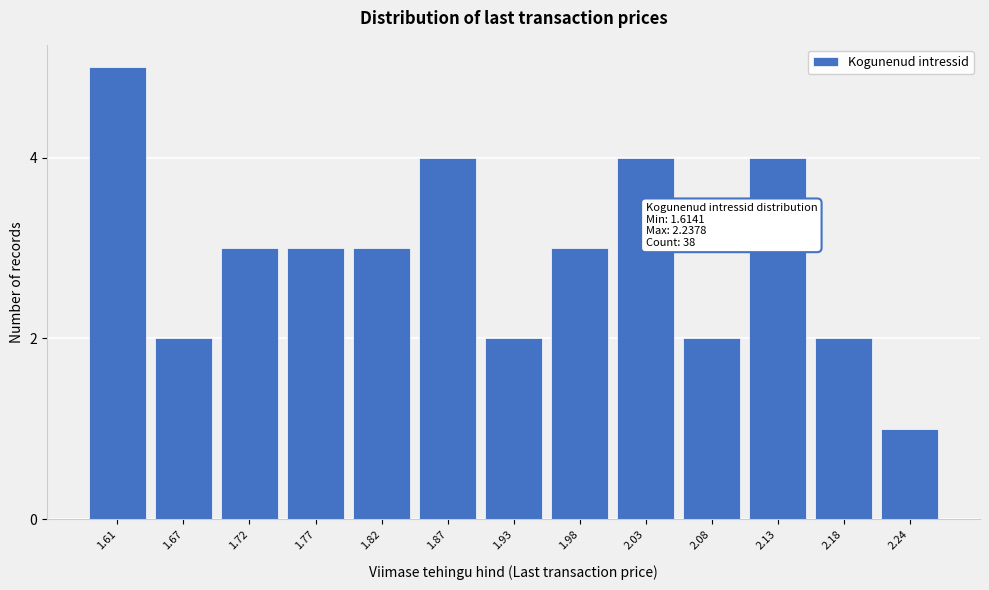

Reading left to right, extract all data points from this chart.

5	2	3	3	3	4	2	3	4	2	4	2	1